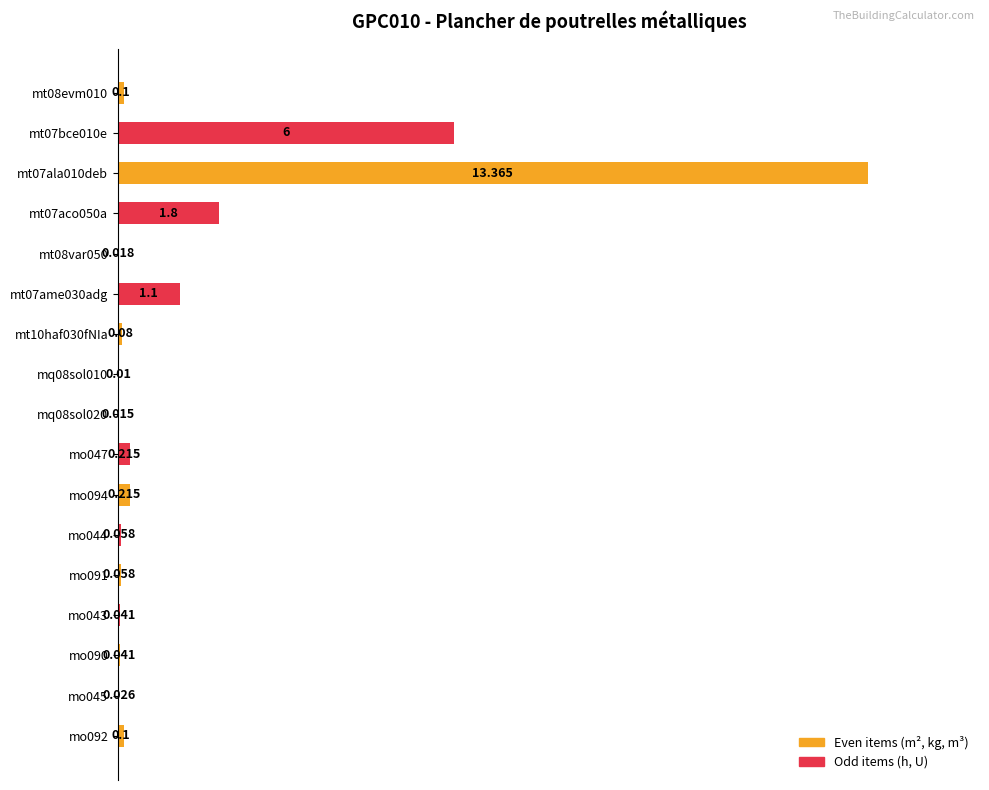

At which label is the value closest to 50?

mt07bce010e